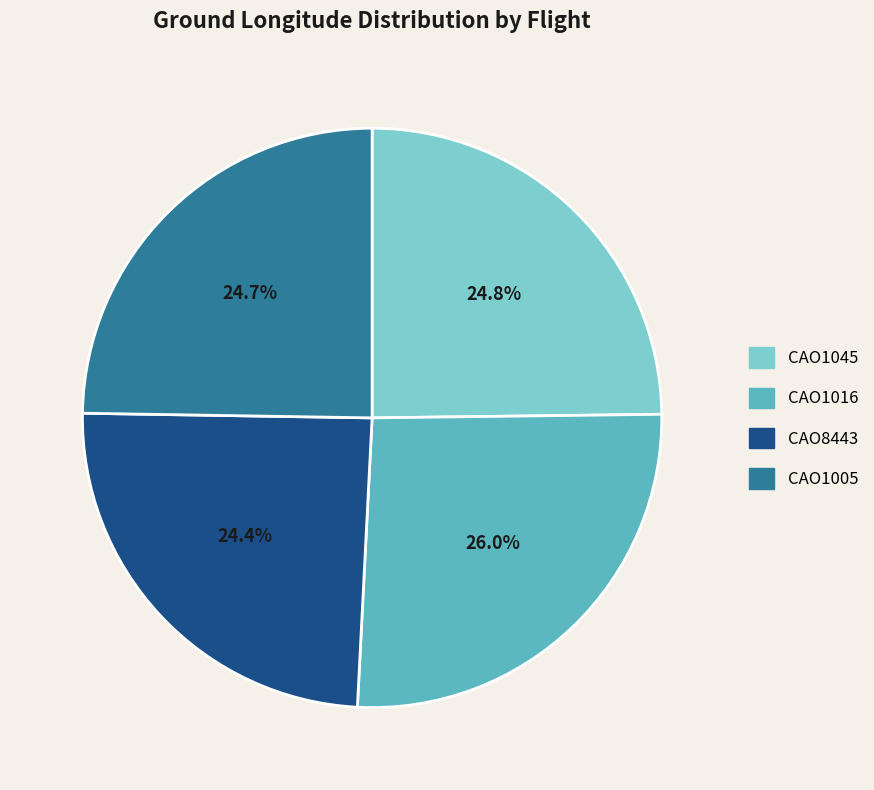

To the nearest percent, what portion does CAO1045 represent?

25%